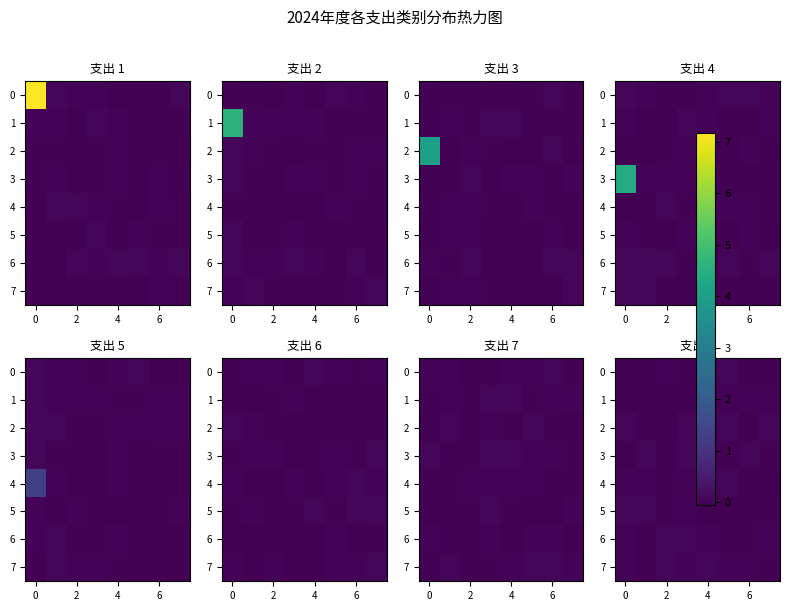

The 2 series shows -0.0 at 4. True or false?

False